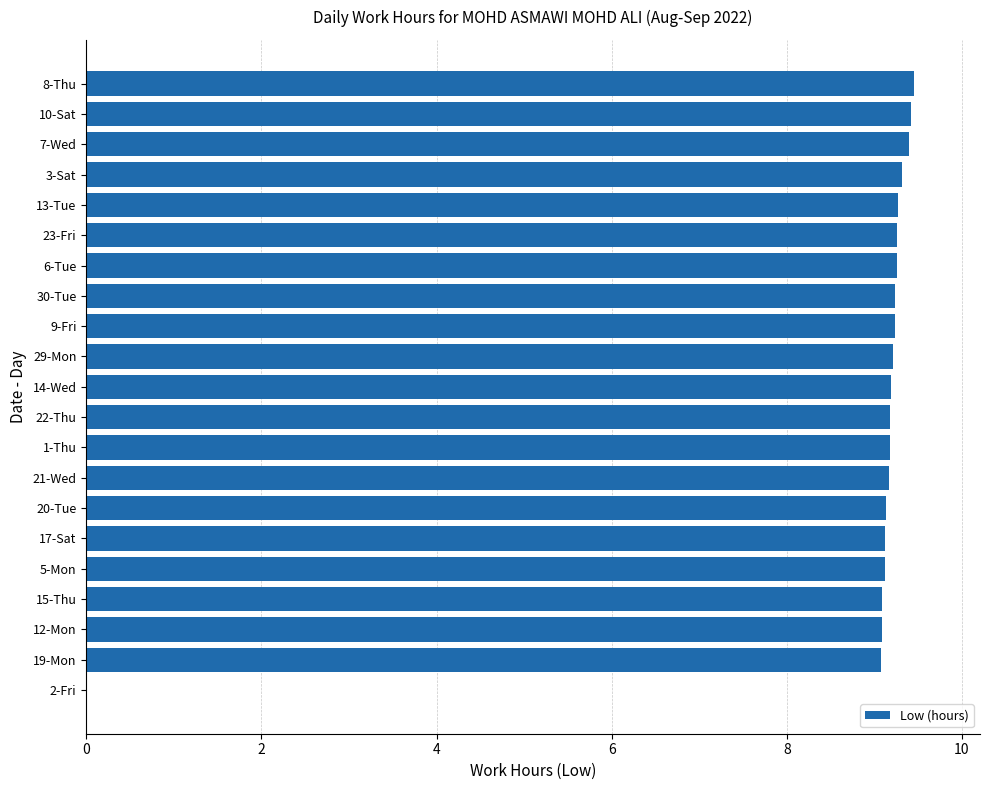

At which label is the value closest to 4?

2-Fri